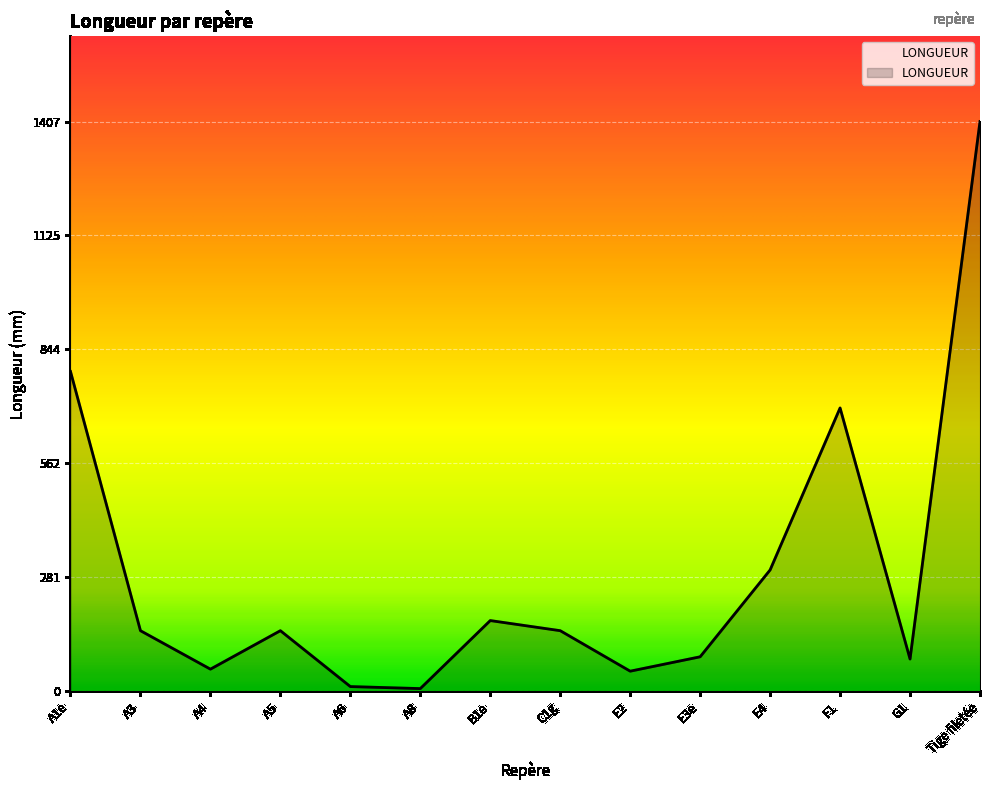

What is the difference between the values at A4 and A5?

95.0